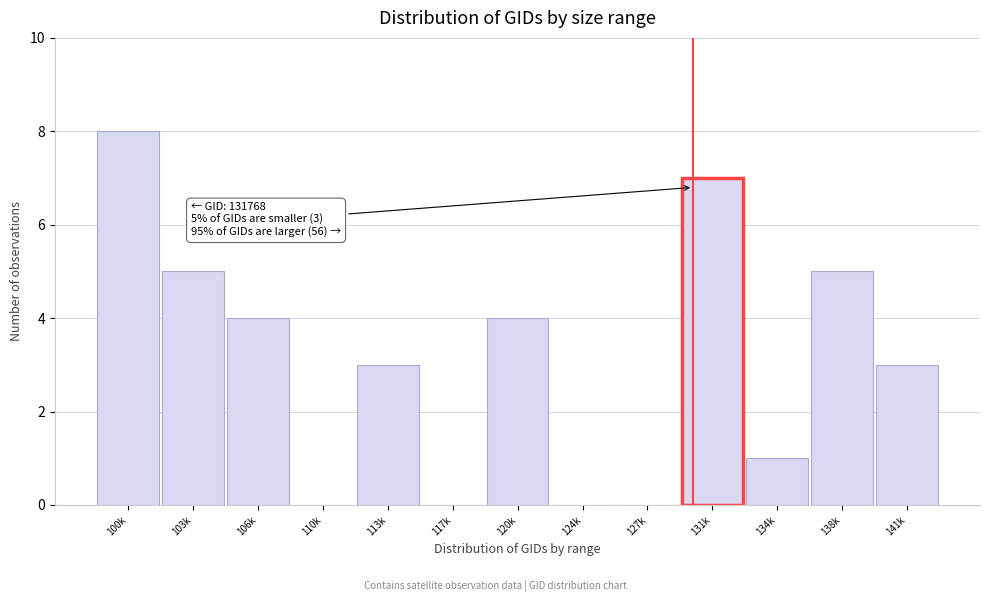

Reading left to right, extract all data points from this chart.

100k=8	103k=5	106k=4	110k=0	113k=3	117k=0	120k=4	124k=0	127k=0	131k=7	134k=1	138k=5	141k=3